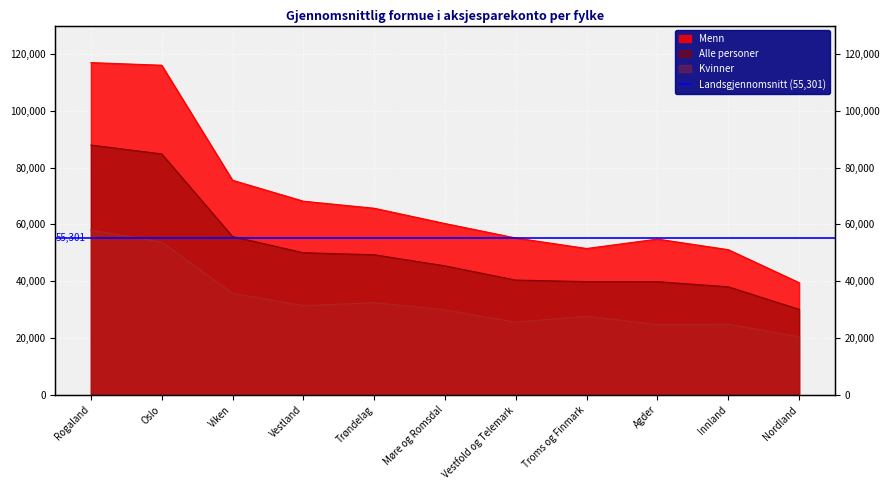

True or false: Menn and Kvinner intersect in this chart.

False